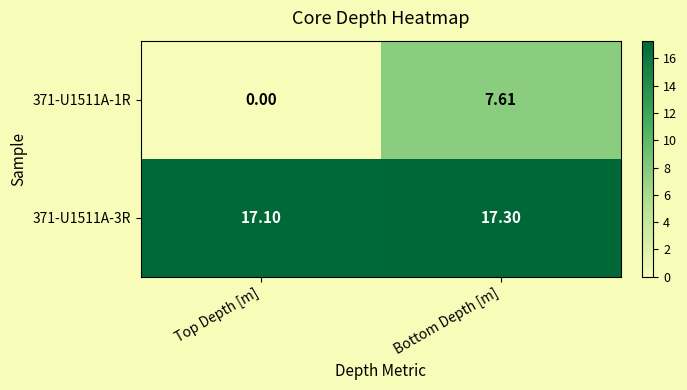

What is the spread (max minus min) of values at Top Depth [m]?

17.1